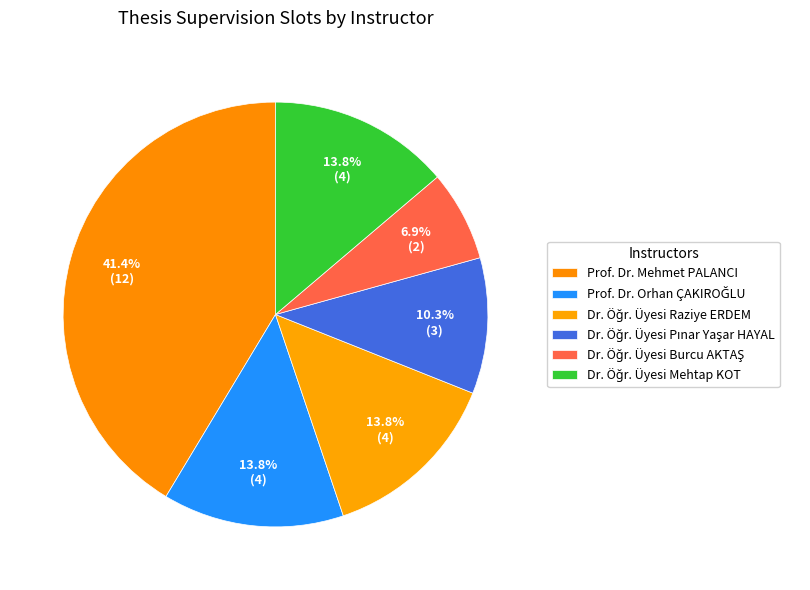

Which category has the biggest portion of the pie?

Prof. Dr. Mehmet PALANCI